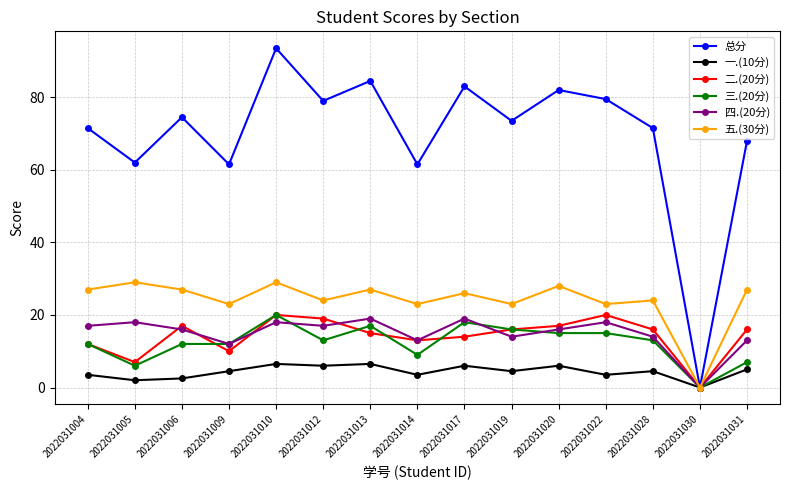

Which series has the widest spread of values?

总分